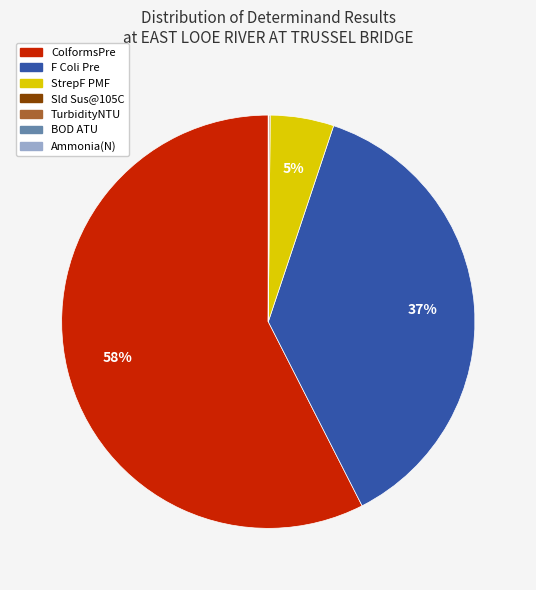

Approximately how many times larger is the value at ColformsPre compared to StrepF PMF?

11.6